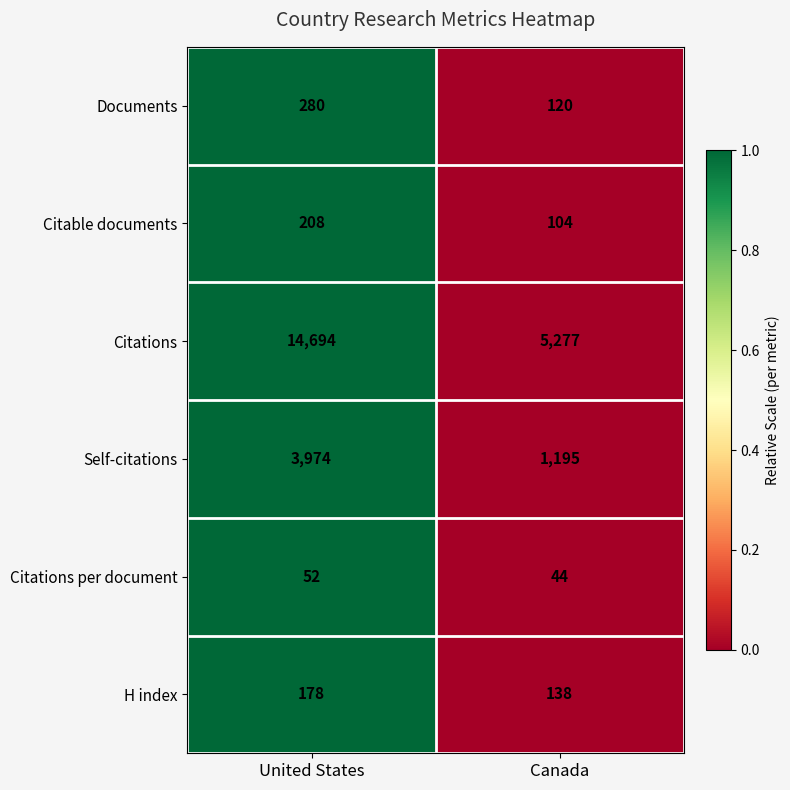

True or false: H index has a value of 178 at United States.

True